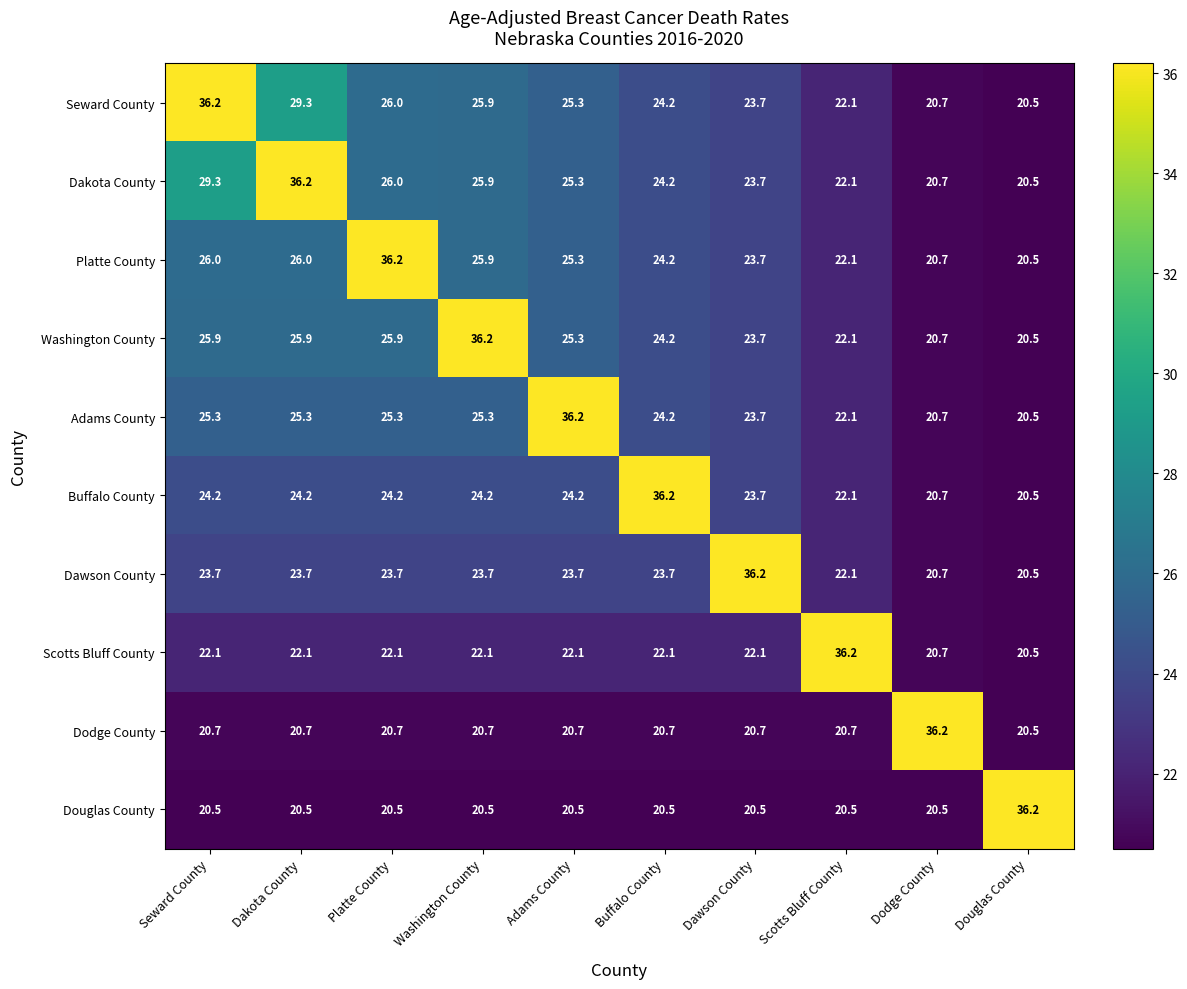

The Adams County series shows 25.3 at Dakota County. True or false?

True